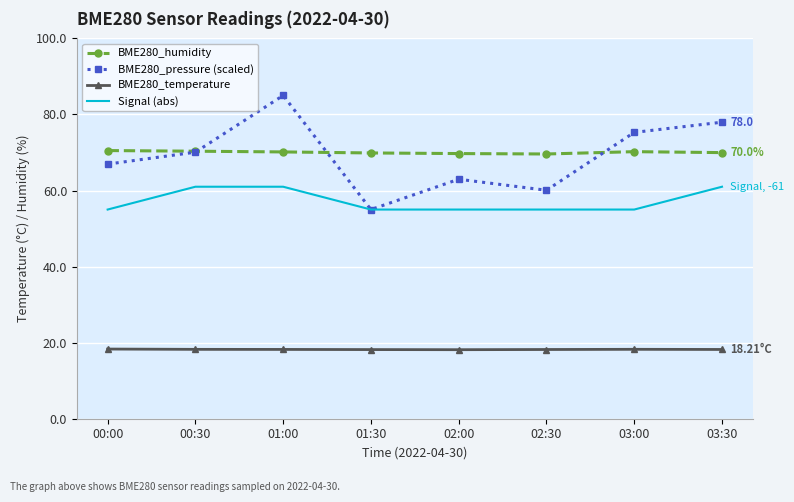

Between 01:00 and 02:00, which series saw the biggest shift?

BME280_pressure (scaled)